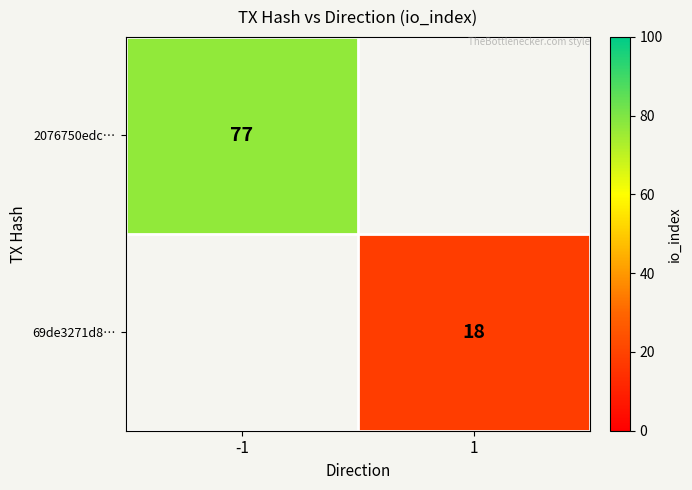

The value of 69de3271d8… at 1 is 12. True or false?

False